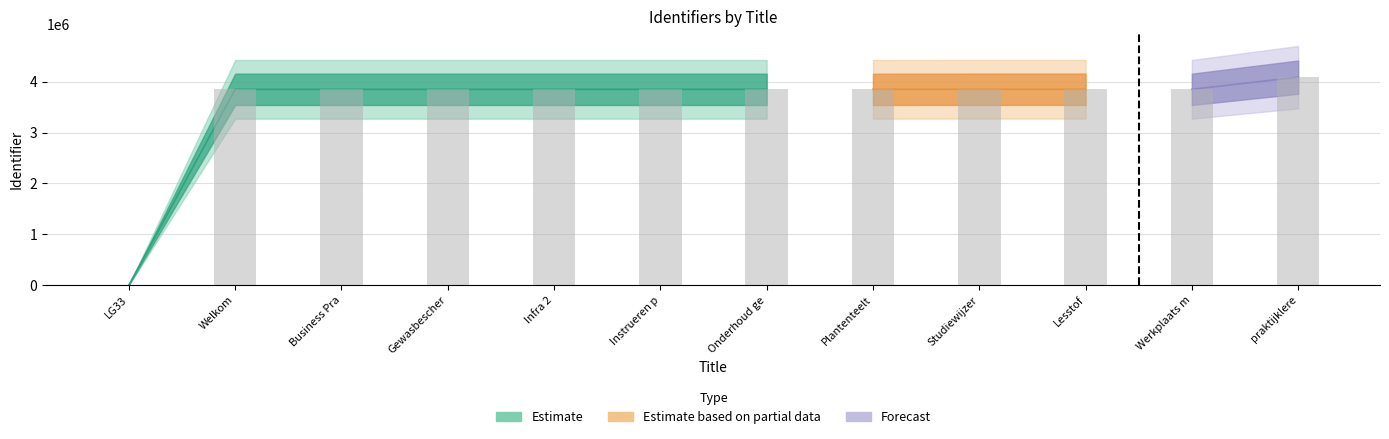

The chart shows a value of 3850763 at Instrueren p. True or false?

True